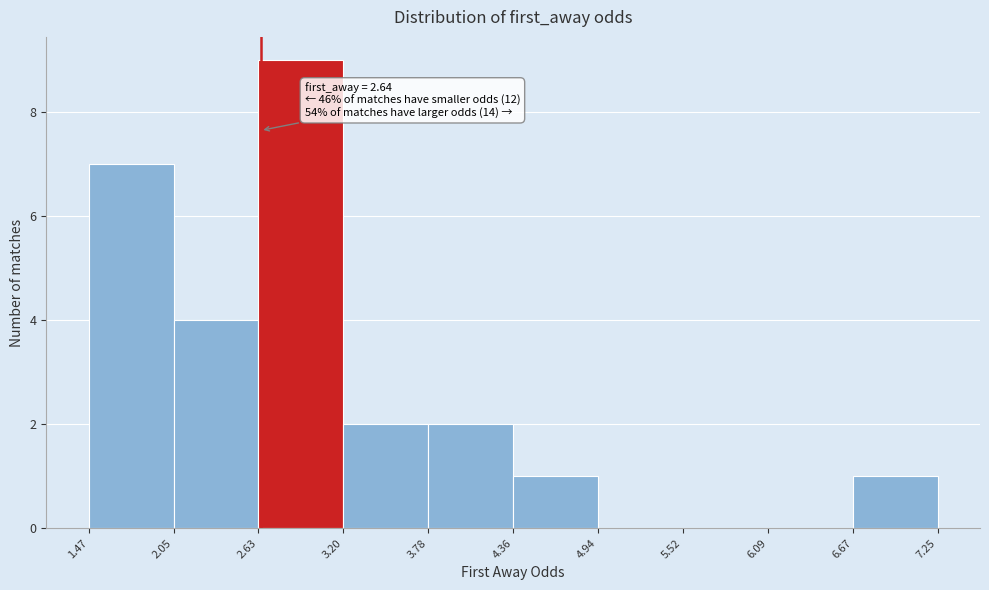

Over which range of the x-axis is the bar tallest?

2.63 to 3.20